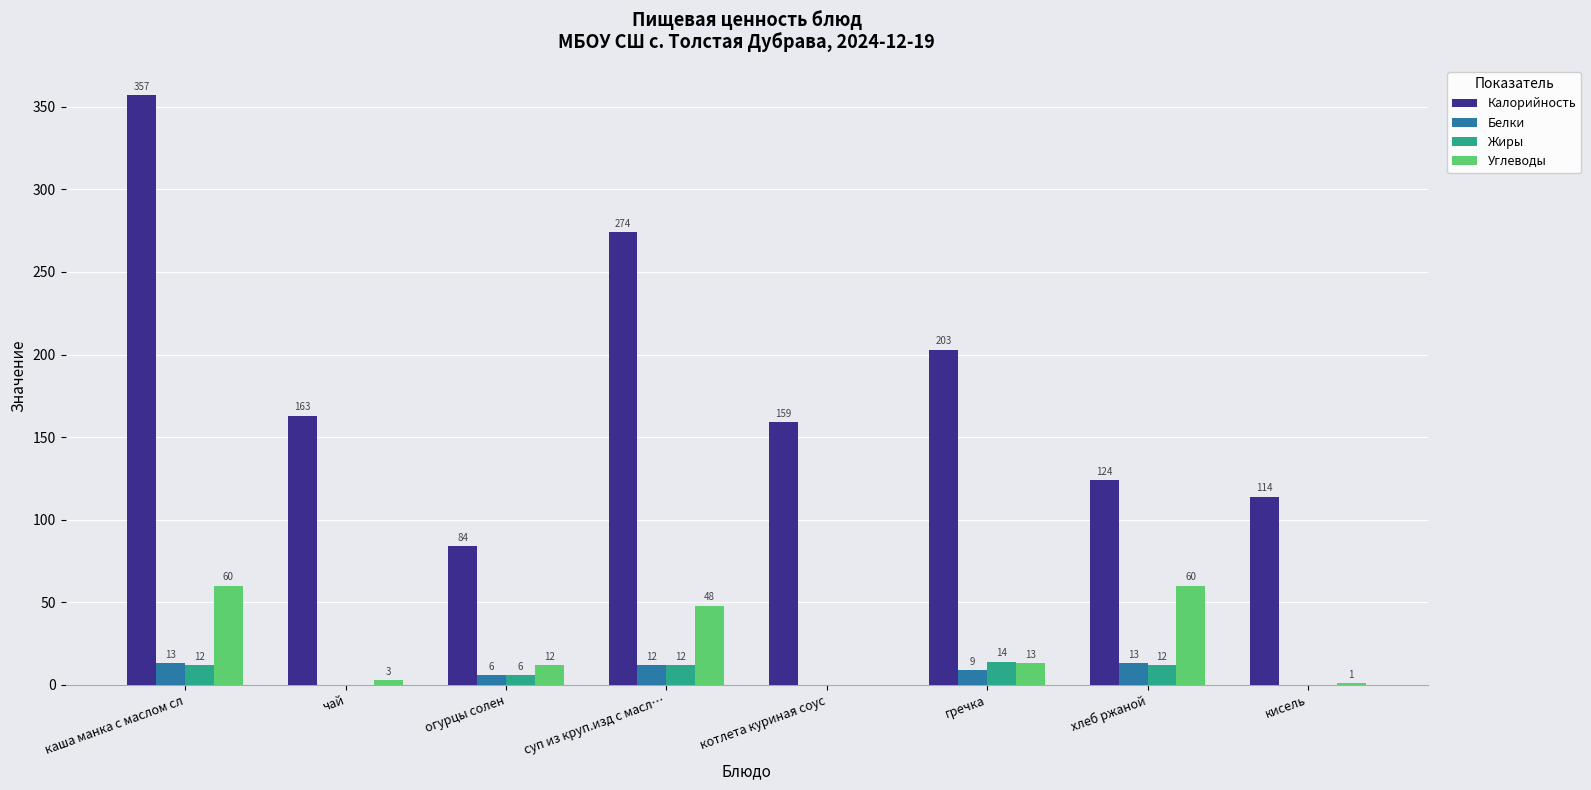

Which series has the largest total across all categories?

Калорийность